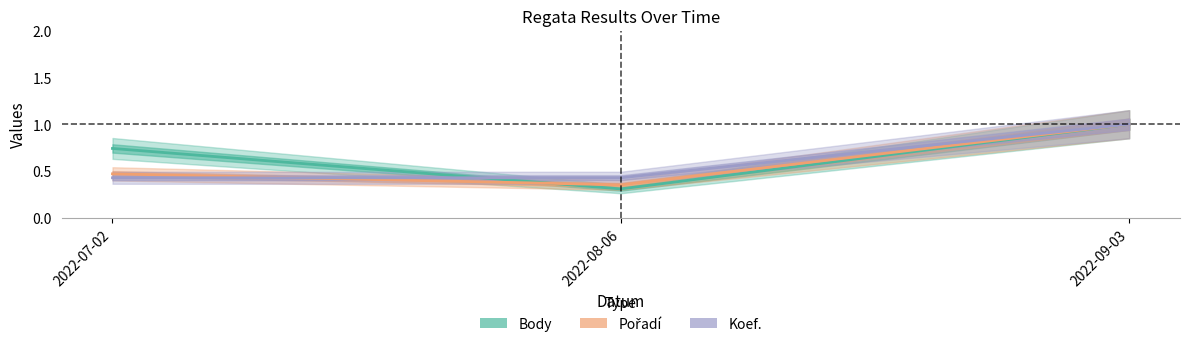

True or false: Body has a value of 0.5 at 2022-07-02.

False